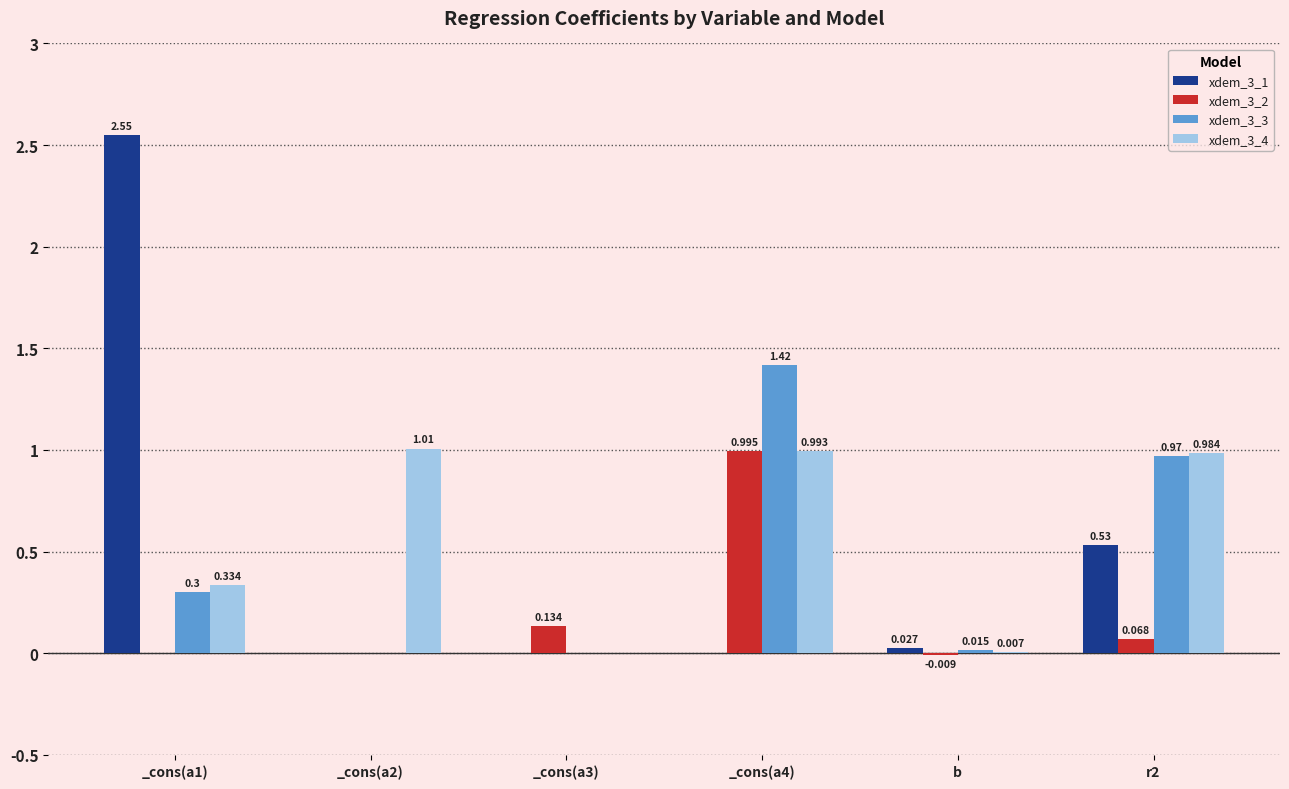

Which series has the largest total across all categories?

xdem_3_4